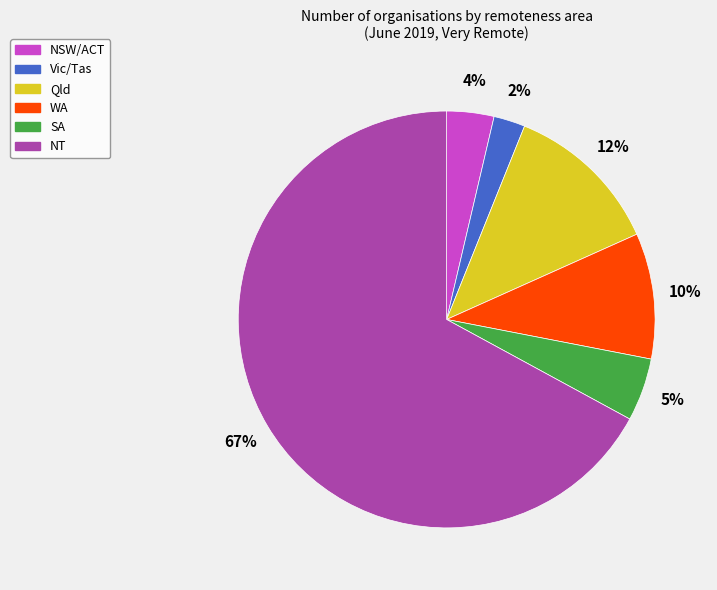

To the nearest percent, what is the average slice percentage?

17%